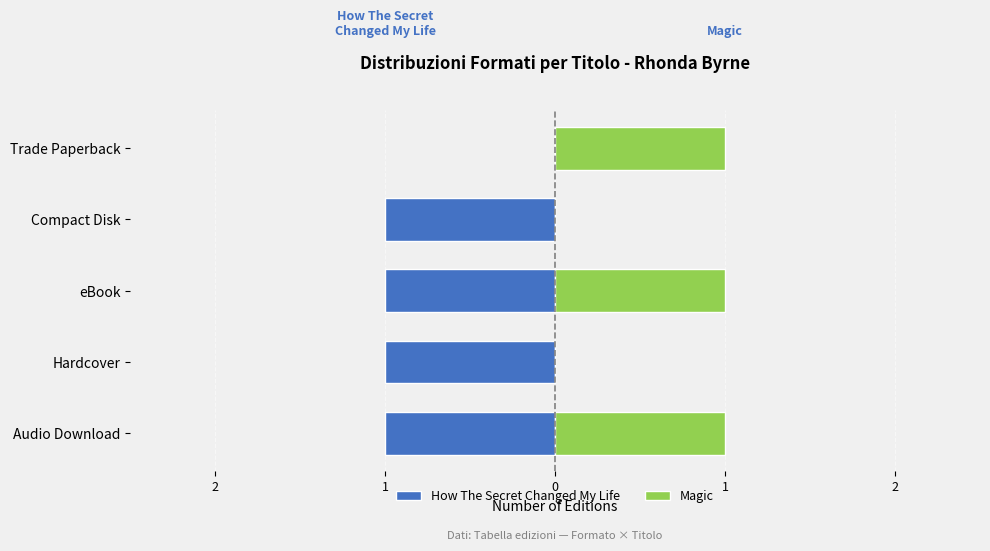

The Magic series shows 1 at eBook. True or false?

False